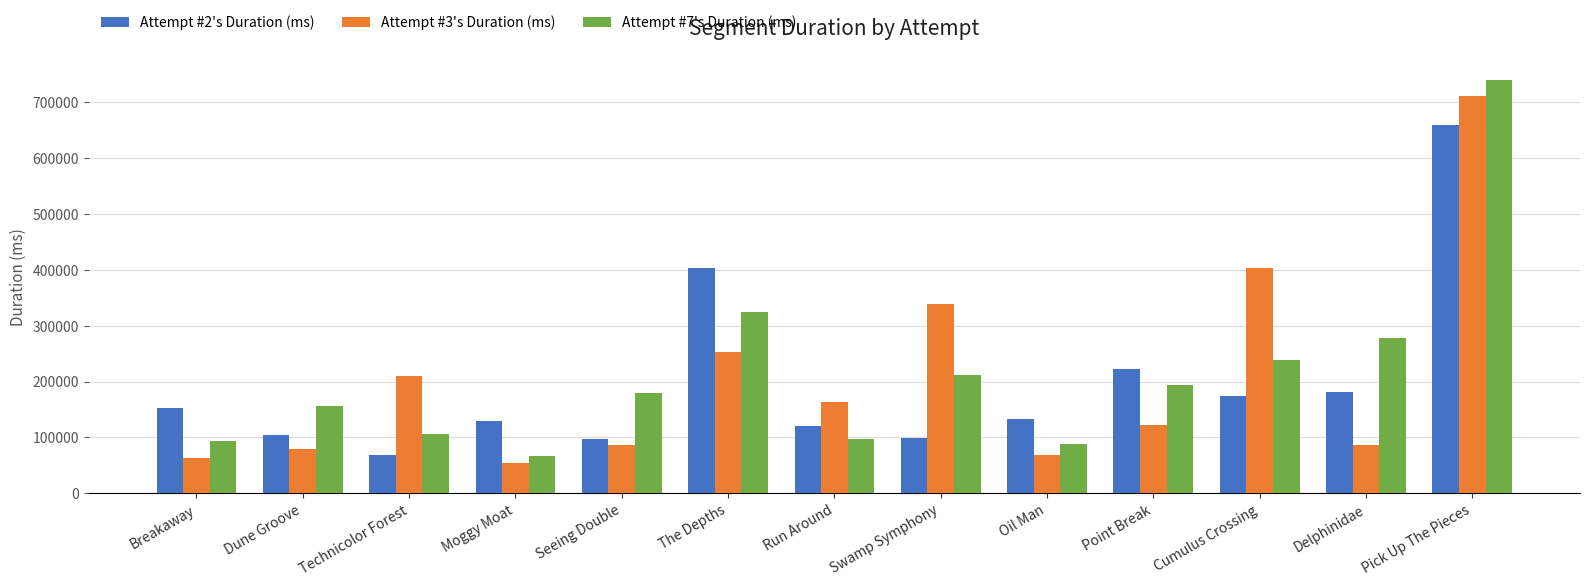

Where does the Attempt #2's Duration (ms) series first go above 133156?

Breakaway